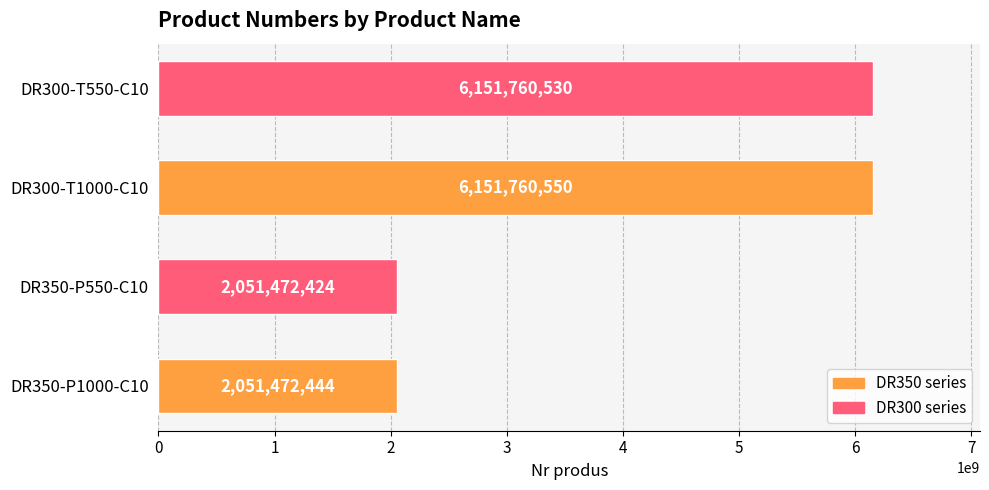

Rank the categories by value from lowest to highest.

DR350-P550-C10, DR350-P1000-C10, DR300-T550-C10, DR300-T1000-C10